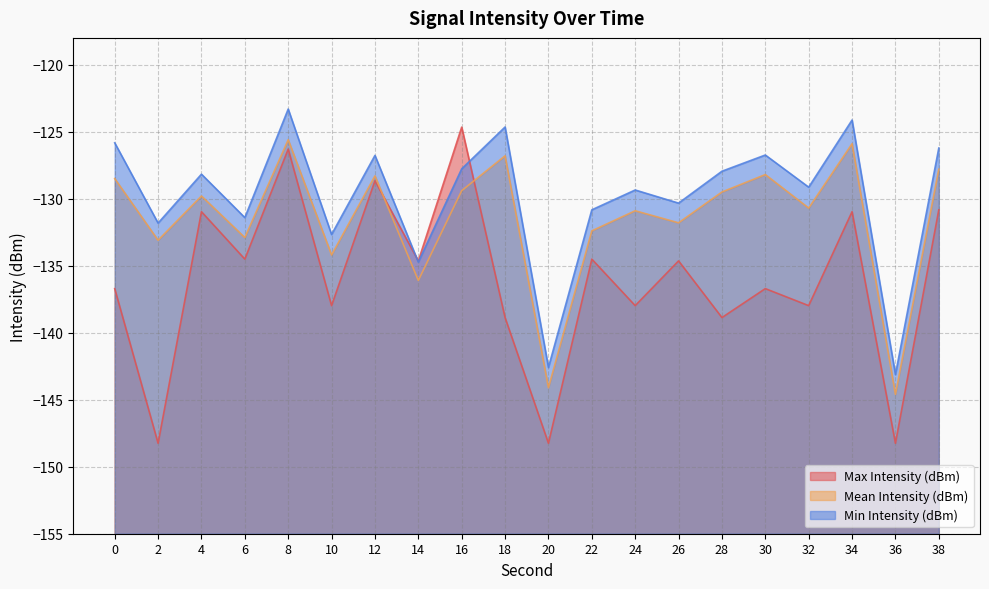

At which label does Max Intensity (dBm) first exceed -134?

4